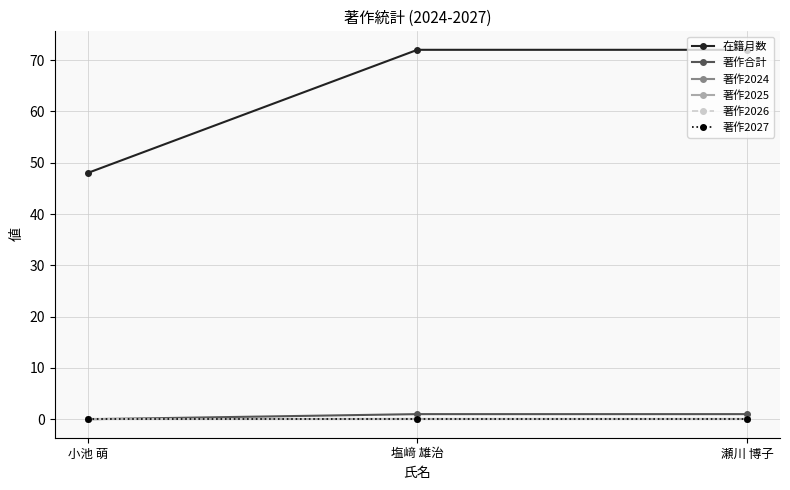

At 塩﨑 雄治, list the series in order from smallest to largest.

著作2024, 著作2025, 著作2026, 著作2027, 著作合計, 在籍月数